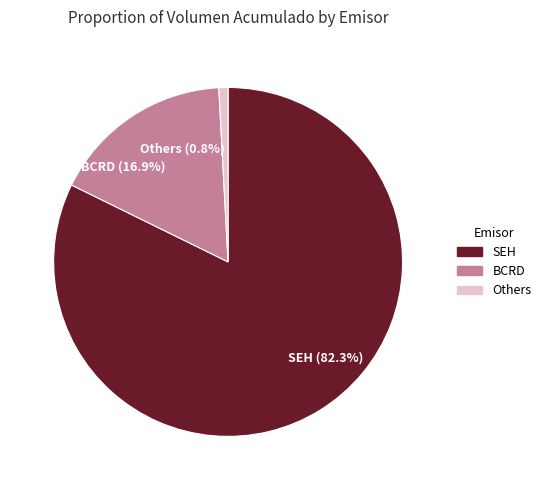

Which category has the smallest portion of the pie?

Others (0.8%)